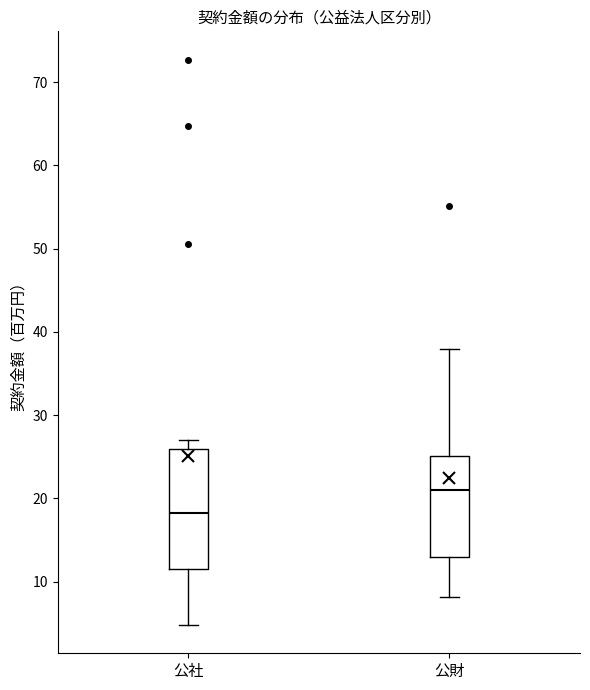

Where does the median line of the box for 公財 sit on the y-axis? The values are not printed on the chart, so give them approximately, as read against the axis.

21